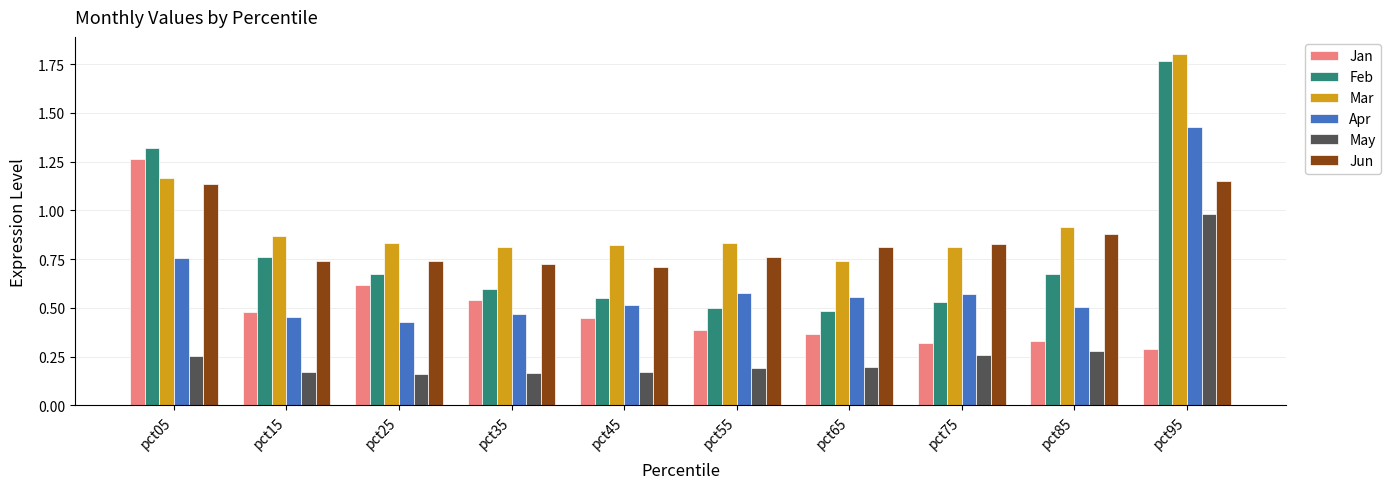

At which label does Jan reach its minimum?

pct95